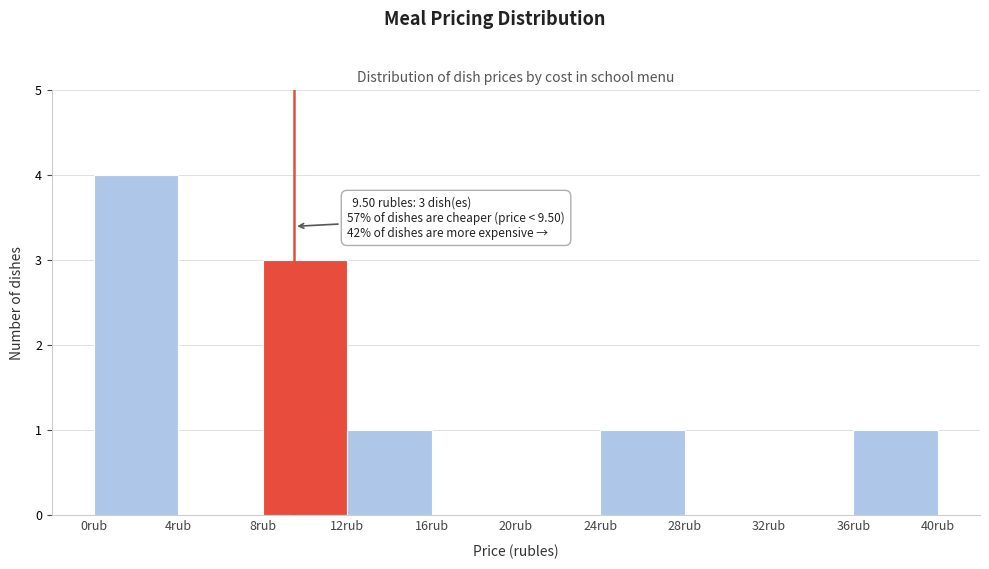

Which range on the x-axis has the tallest bar?

0 to 4